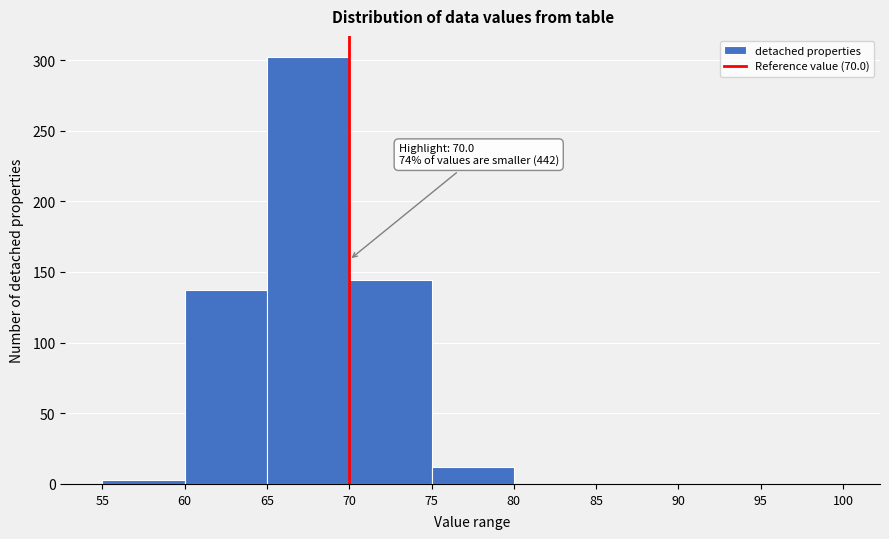

Which range on the x-axis has the tallest bar?

65 to 70